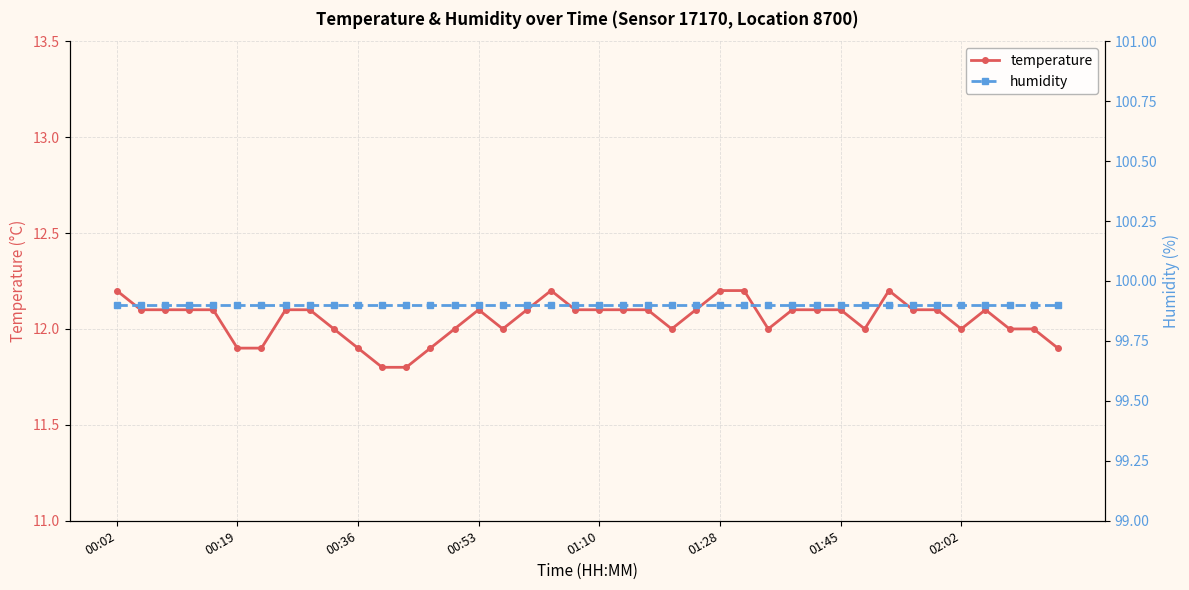

True or false: temperature and humidity intersect in this chart.

False